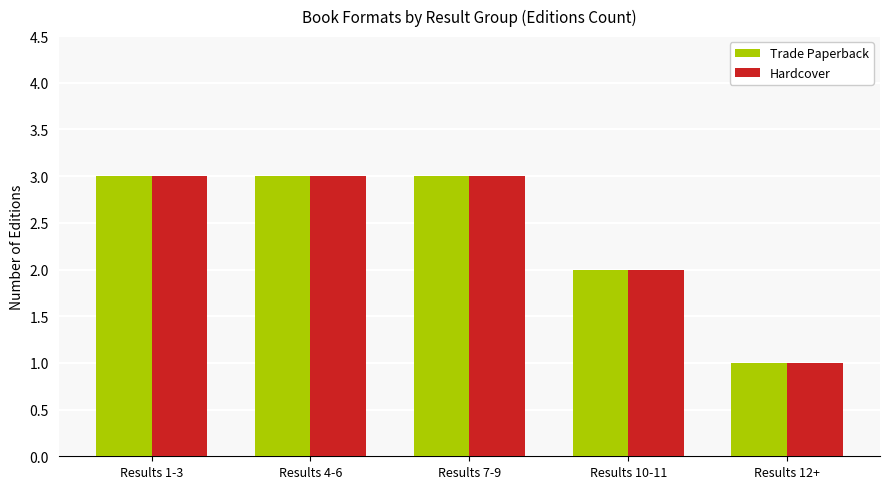

How many values in the Hardcover series are below 3?

2